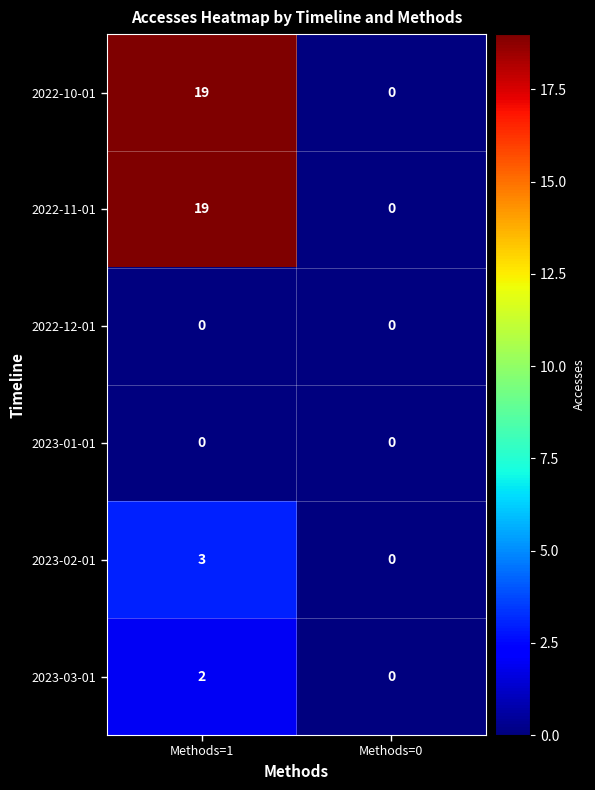

At which category is the sum across all series the highest?

Methods=1